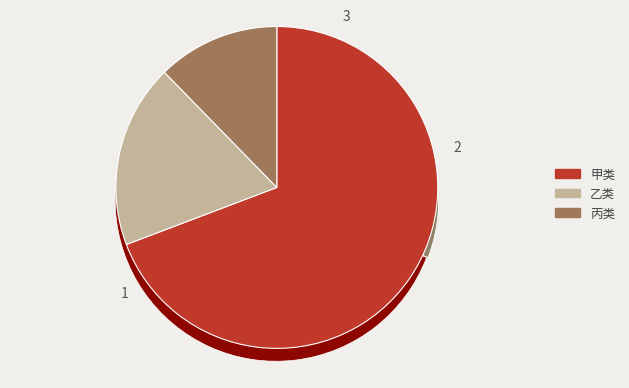

Which slice represents more than half of the pie?

甲